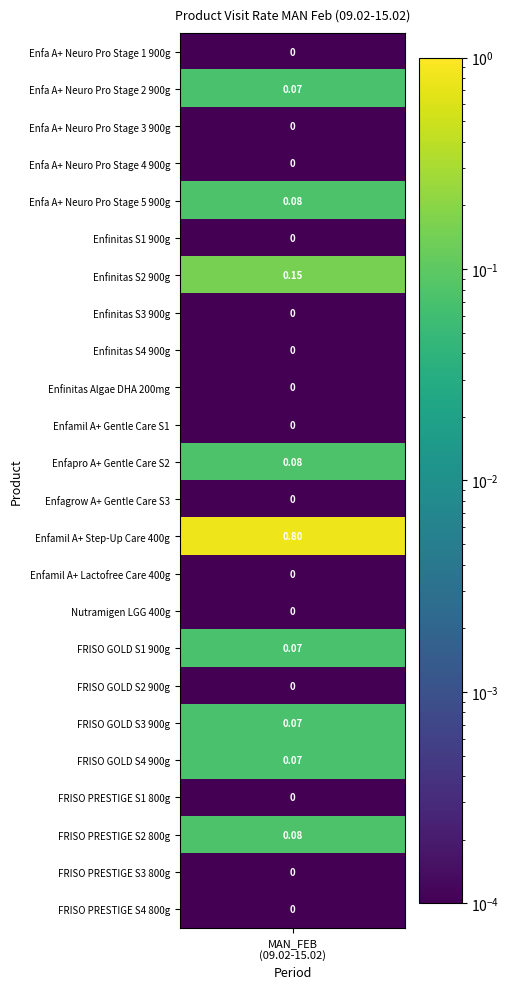

List the labels in order of value, smallest first.

Enfa A+ Neuro Pro Stage 1 900g, Enfa A+ Neuro Pro Stage 3 900g, Enfa A+ Neuro Pro Stage 4 900g, Enfinitas S1 900g, Enfinitas S3 900g, Enfinitas S4 900g, Enfinitas Algae DHA 200mg, Enfamil A+ Gentle Care S1, Enfagrow A+ Gentle Care S3, Enfamil A+ Lactofree Care 400g, Nutramigen LGG 400g, FRISO GOLD S2 900g, FRISO PRESTIGE S1 800g, FRISO PRESTIGE S3 800g, FRISO PRESTIGE S4 800g, Enfa A+ Neuro Pro Stage 2 900g, FRISO GOLD S1 900g, FRISO GOLD S3 900g, FRISO GOLD S4 900g, Enfa A+ Neuro Pro Stage 5 900g, Enfapro A+ Gentle Care S2, FRISO PRESTIGE S2 800g, Enfinitas S2 900g, Enfamil A+ Step-Up Care 400g